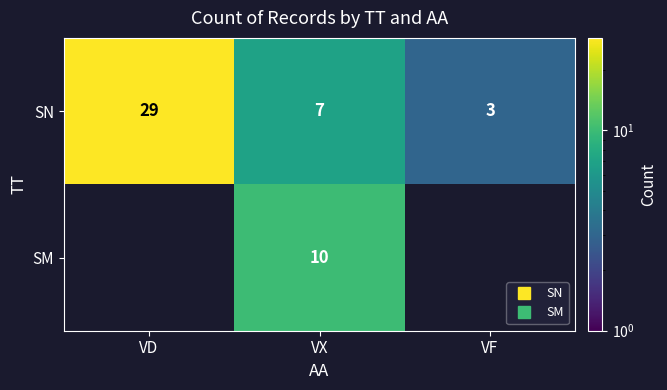

Which series changed the most between VD and VX?

SN